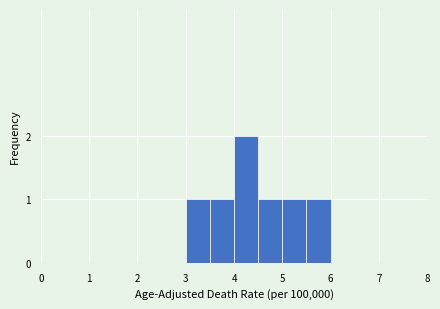

Reading left to right, transcribe this chart: for each bar, give the range it covers on the x-axis and its height. The values are not printed on the chart, so give them approximately, as read against the axis.

2.5 to 3.0: 0
3.0 to 3.5: 1
3.5 to 4.0: 1
4.0 to 4.5: 2
4.5 to 5.0: 1
5.0 to 5.5: 1
5.5 to 6.0: 1